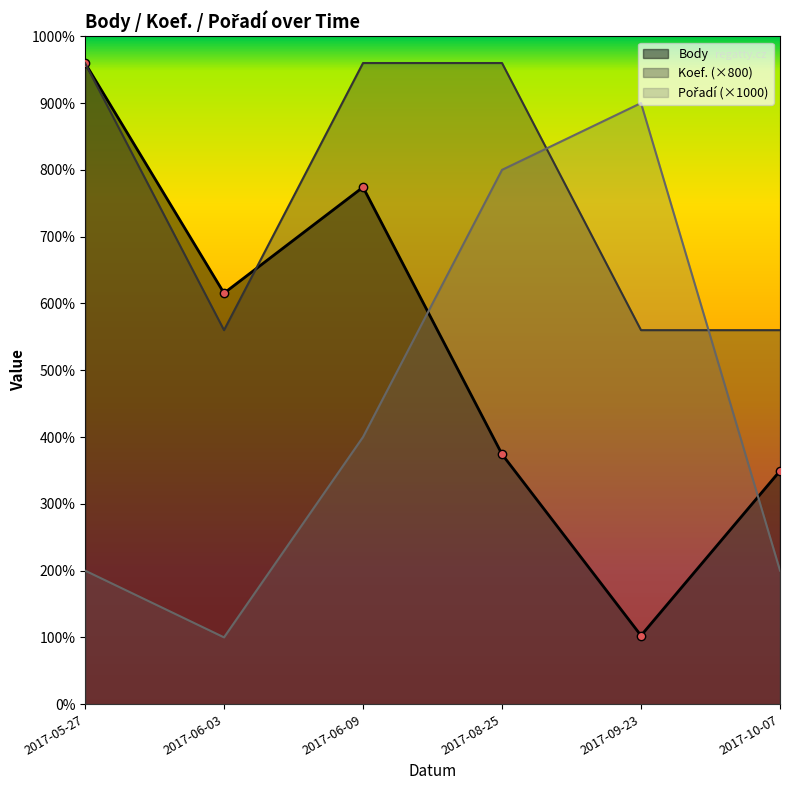

Which series has the largest range (max minus min)?

Body